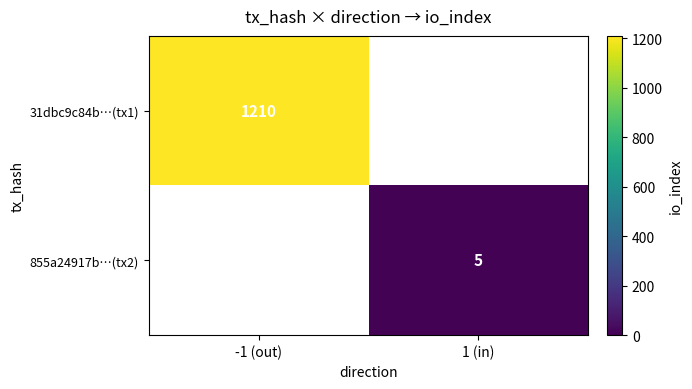

The value of 31dbc9c84b…(tx1) at -1 (out) is 280. True or false?

False